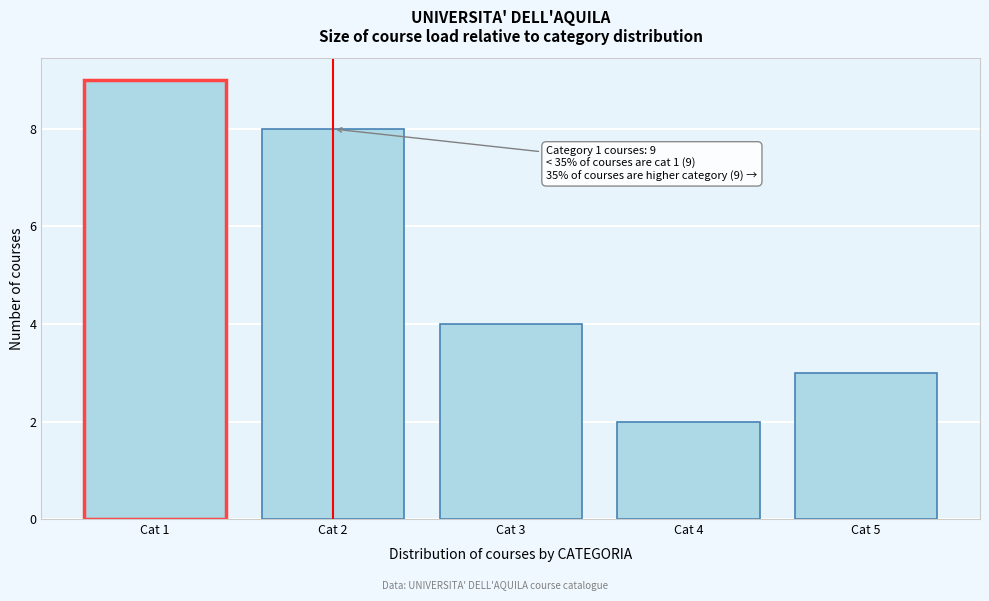

Reading left to right, transcribe all the data shown in this chart.

9	8	4	2	3